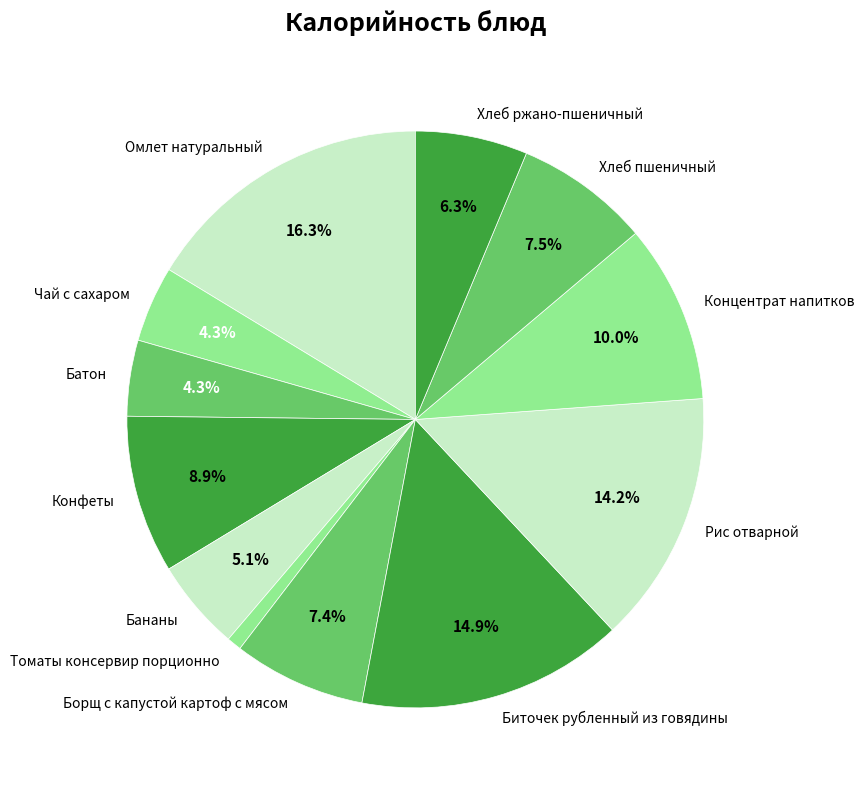

True or false: Омлет натуральный accounts for 7% of the total.

False